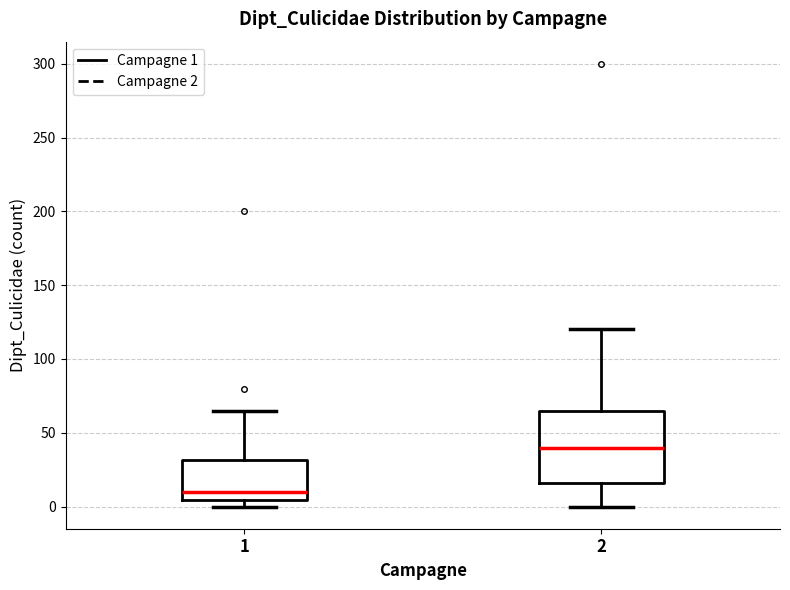

Reading left to right, read every box against the y-axis: the position of its median line, the range the box covers, and the ends of its whiskers. The values are not printed on the chart, so give them approximately, as read against the axis.

1: median 10, box 5 to 30, whiskers 0 to 65
2: median 40, box 15 to 65, whiskers 0 to 120